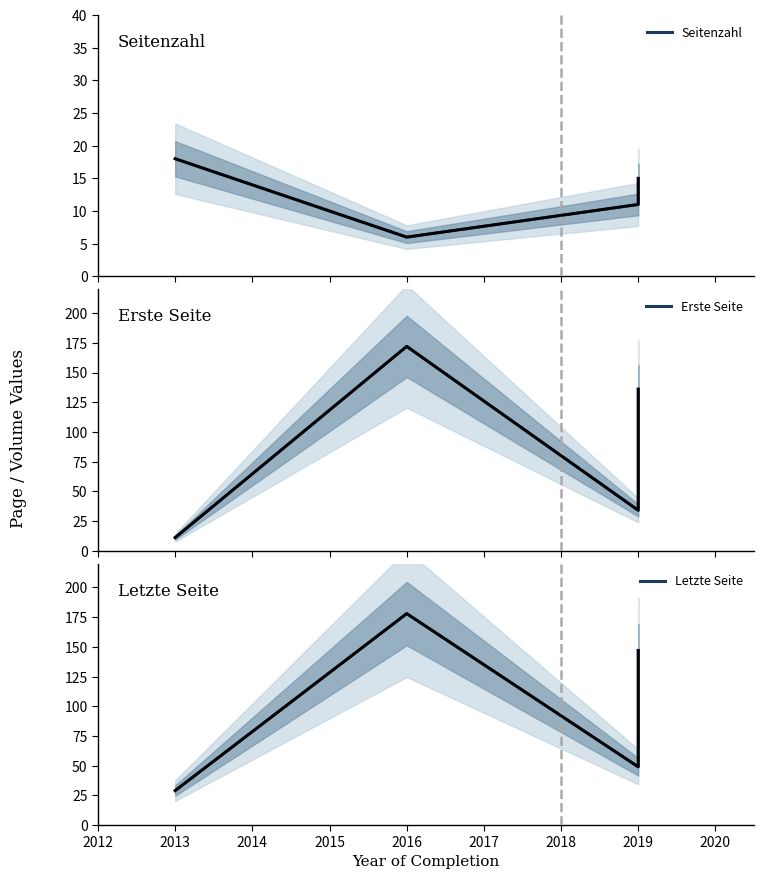

What is the approximate value of Erste Seite at 2012, to the nearest 5?

10